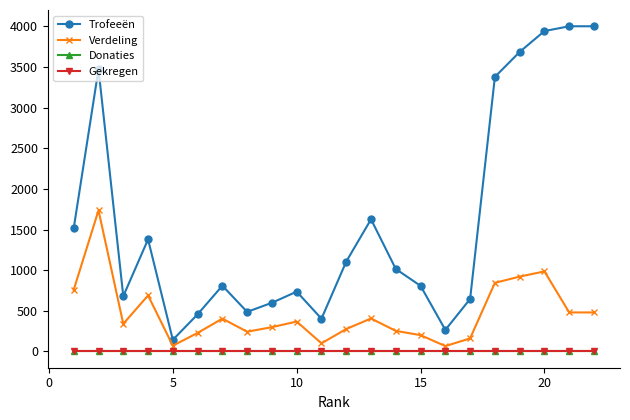

Reading left to right, what are all the values shown in this chart?

Trofeeën: 1518	3473	680	1379	143	457	809	487	599	736	403	1106	1626	1015	807	265	646	3378	3685	3942	4001	4001
Verdeling: 759	1736	340	689	71	228	404	243	299	368	100	276	406	253	201	66	161	844	921	985	480	480
Donaties: 0	0	0	0	0	0	0	0	0	0	0	0	0	0	0	0	0	0	0	0	0	0
Gekregen: 0	0	0	0	0	0	0	0	0	0	0	0	0	0	0	0	0	0	0	0	0	0